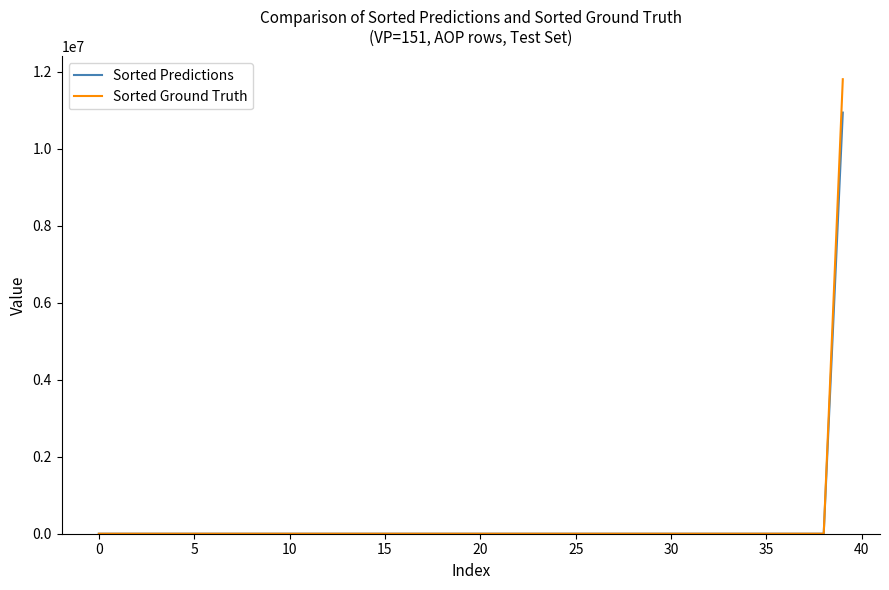

Rank the series by their maximum value, from highest to lowest.

Sorted Ground Truth, Sorted Predictions